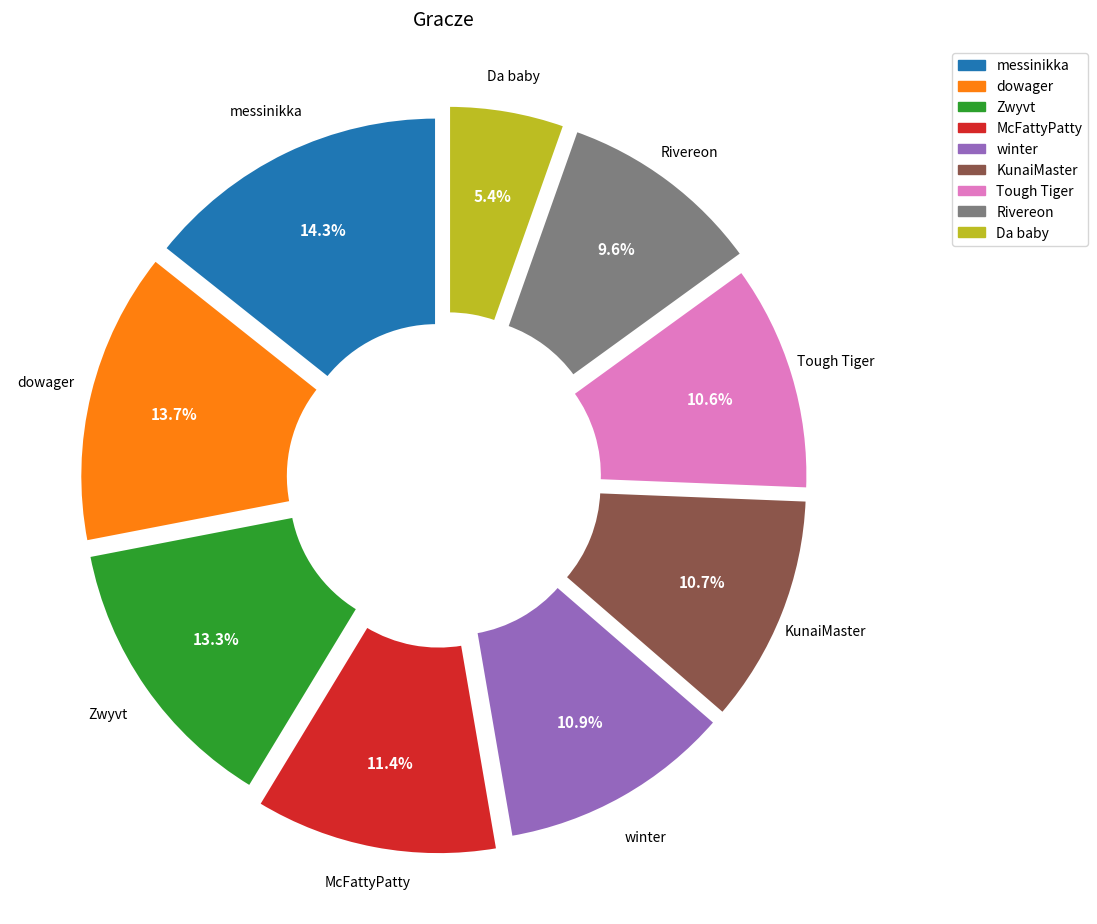

Combined, what portion of the pie is Rivereon and Da baby?

15.0%